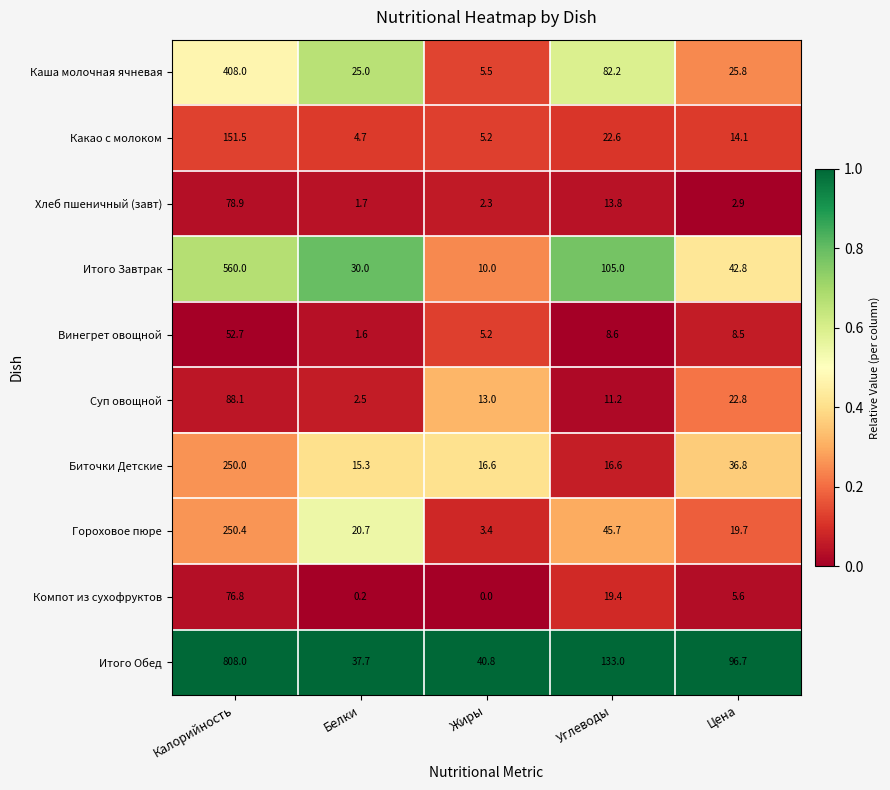

Count the number of data series in this chart.

10